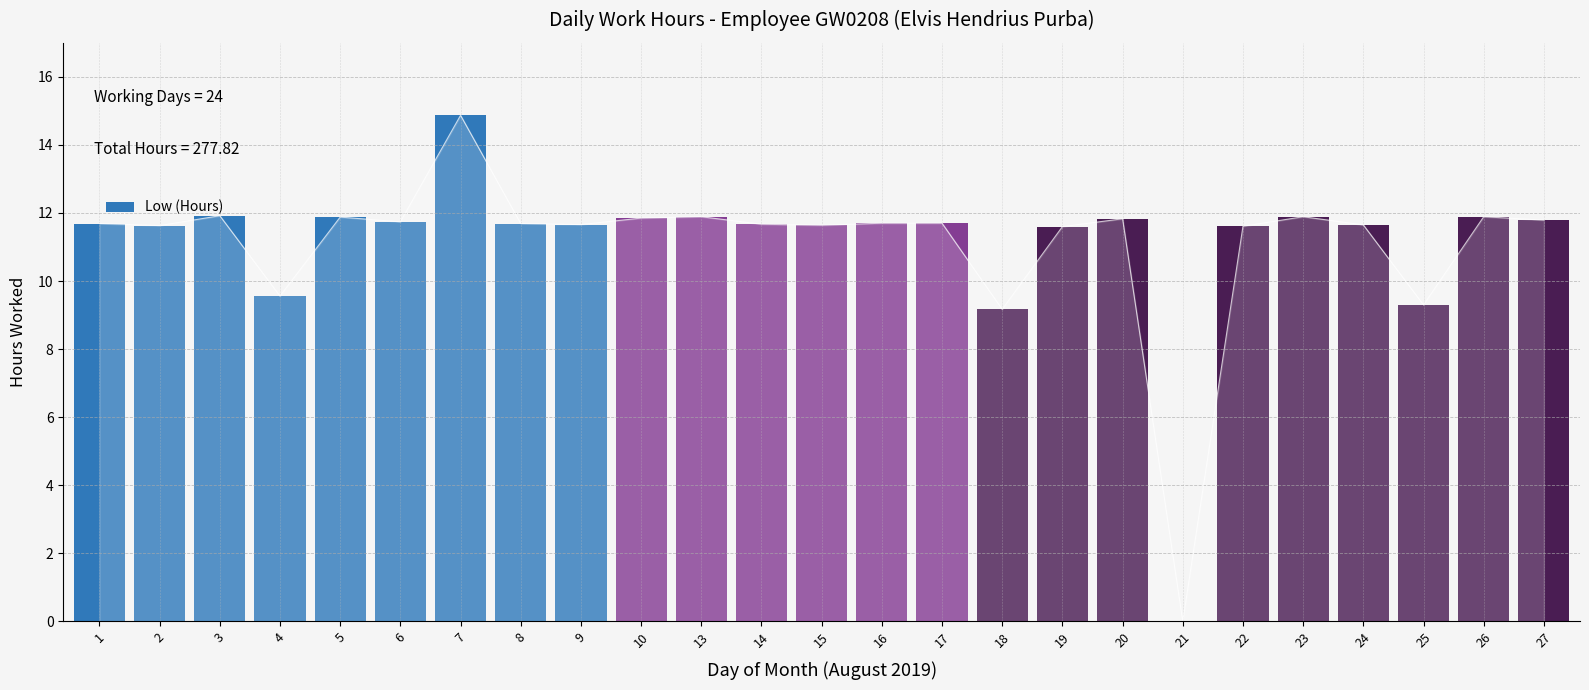

Reading left to right, extract all data points from this chart.

1=11.7	2=11.6	3=11.9	4=9.6	5=11.9	6=11.7	7=14.9	8=11.7	9=11.7	10=11.8	13=11.9	14=11.7	15=11.6	16=11.7	17=11.7	18=9.2	19=11.6	20=11.8	21=0.0	22=11.6	23=11.9	24=11.7	25=9.3	26=11.9	27=11.8